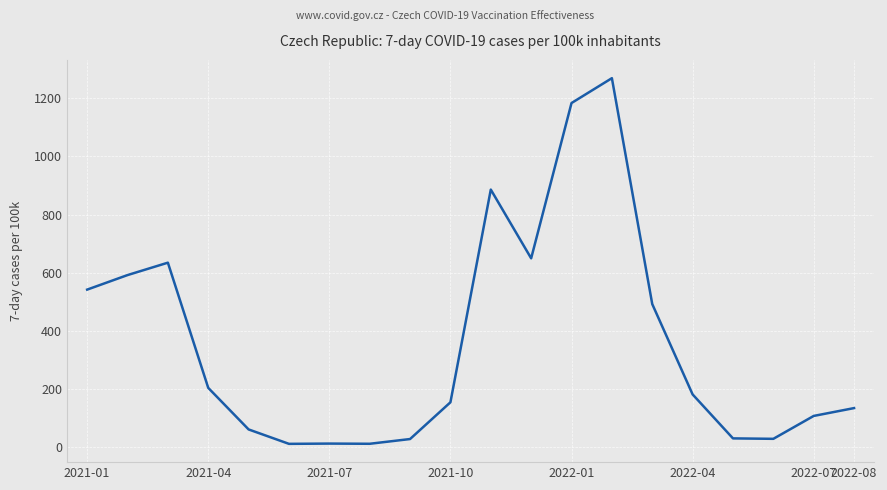

What is the maximum value shown in the chart?

1269.1